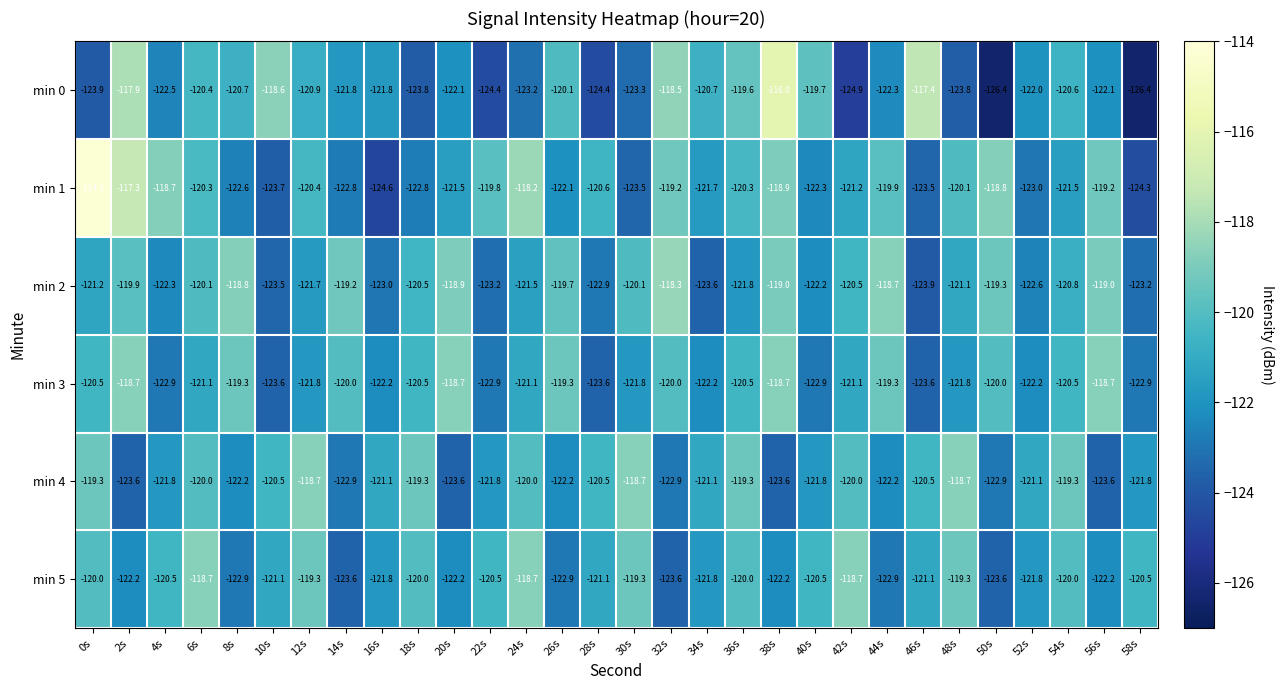

What is the average value of the min 2 series?

-121.0